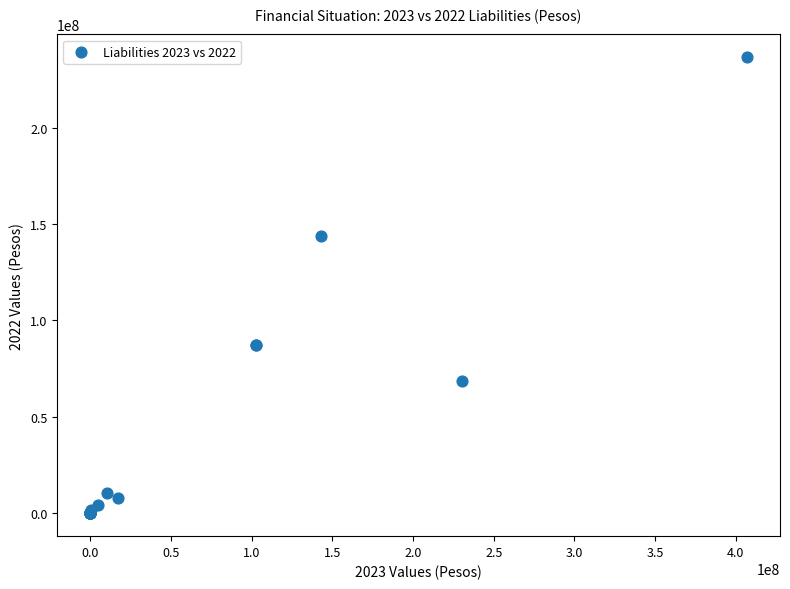

What Y value in the scatter plot is closest to 118244545?

143817644.4